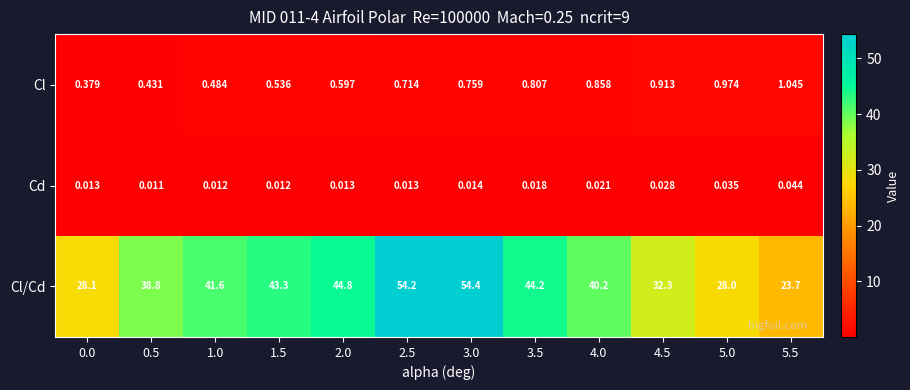

Which series has the largest total across all categories?

Cl/Cd